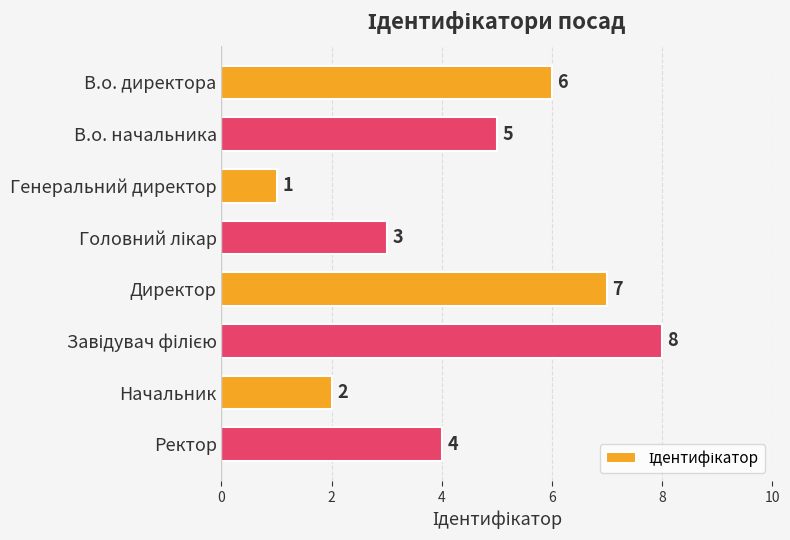

Reading top to bottom, transcribe all the data shown in this chart.

6	5	1	3	7	8	2	4